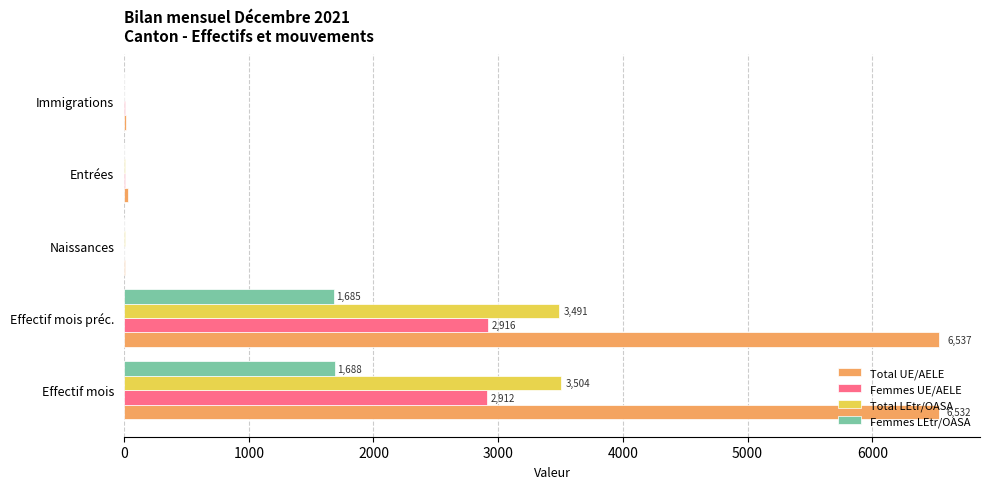

Is it true that Femmes UE/AELE equals 2916 at Effectif mois préc.?

True